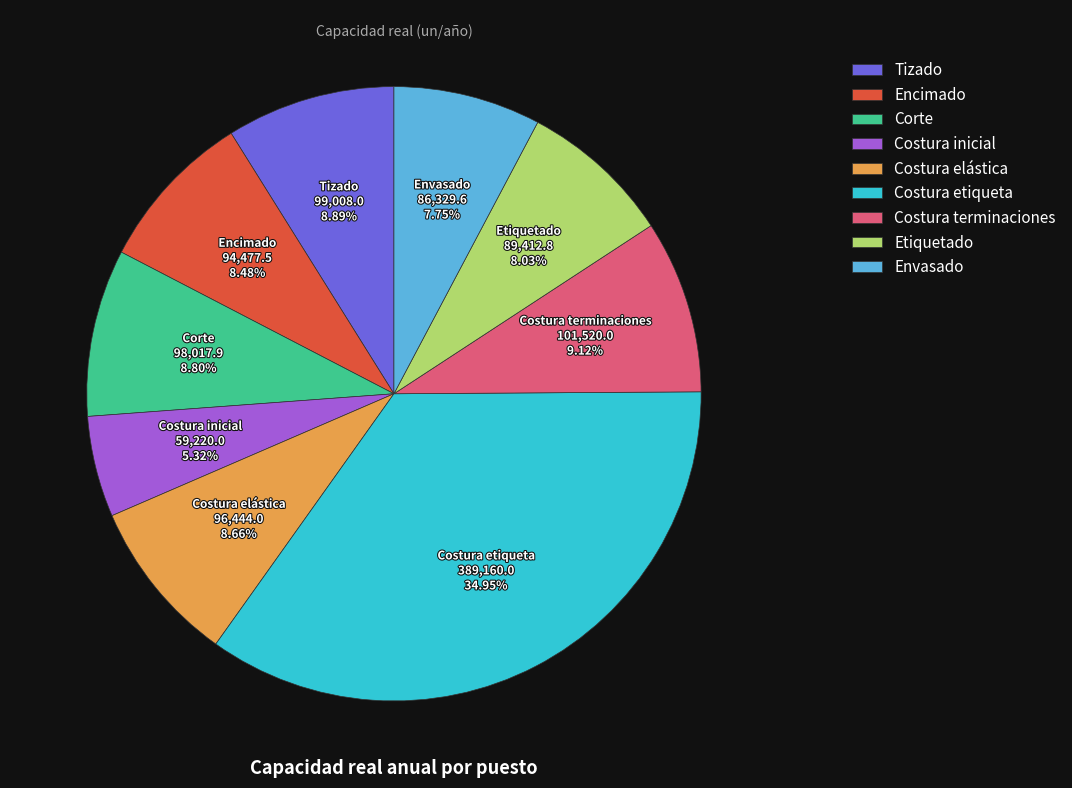

How many slices are in this pie chart?

9